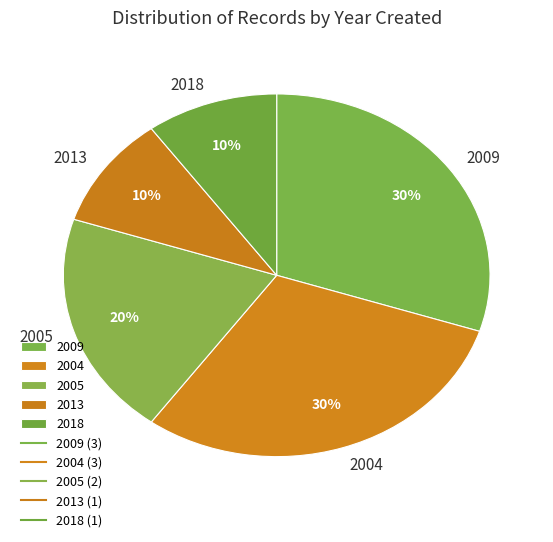

Does 2009 account for over 50% of the chart?

No